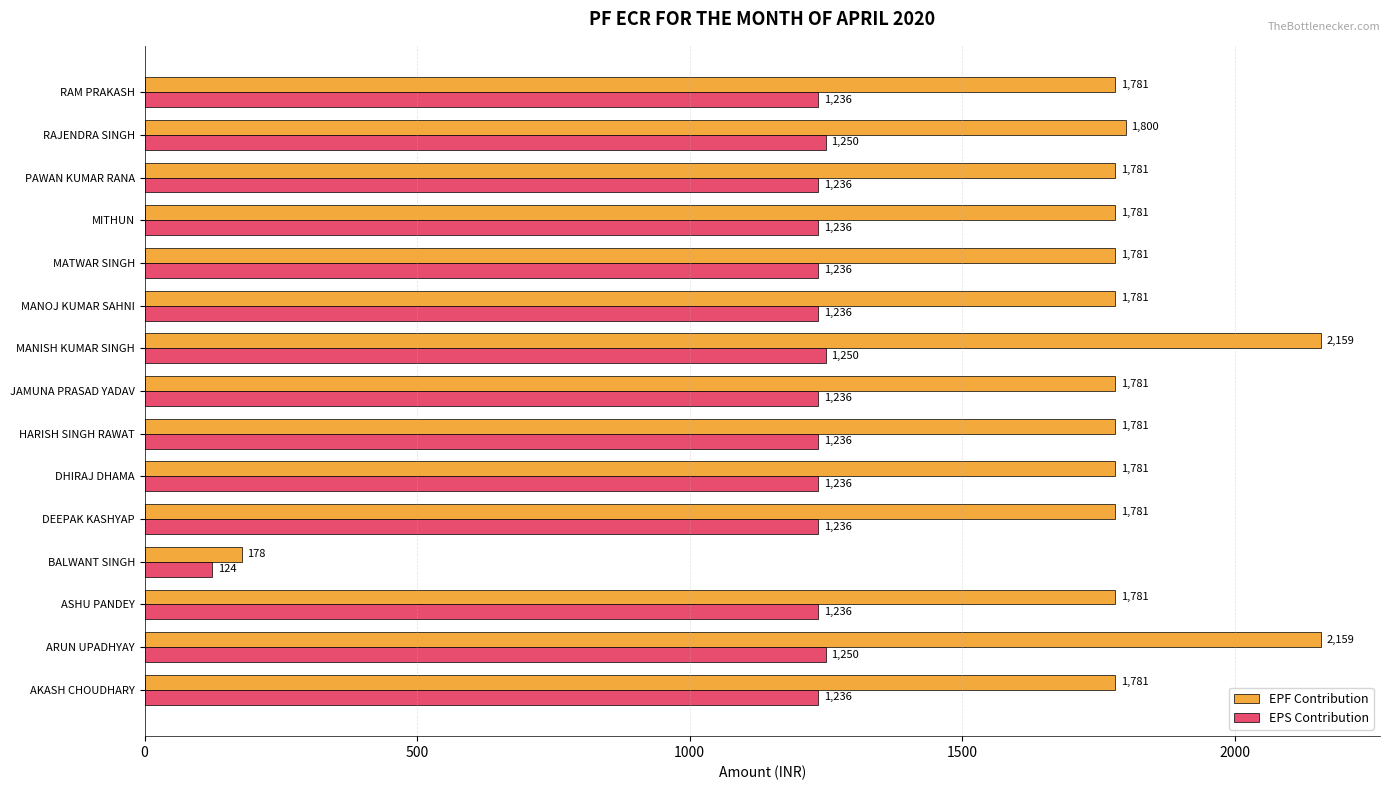

What is the total value across all series at DHIRAJ DHAMA?

3017